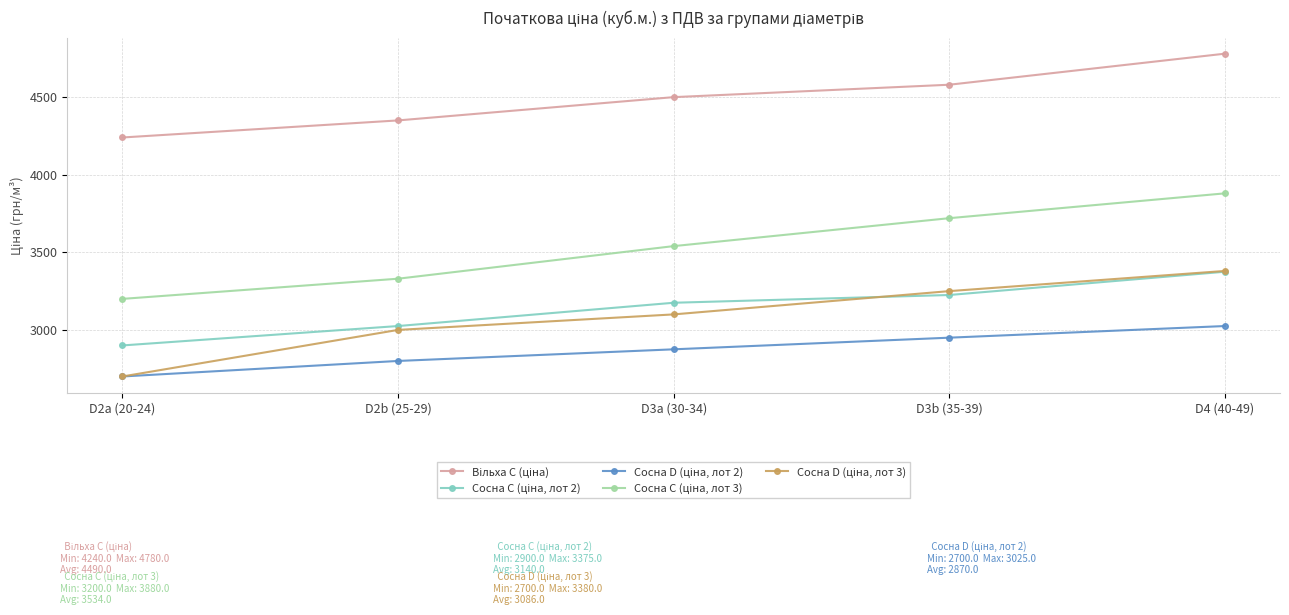

What is the total value across all series at D4 (40-49)?

18440